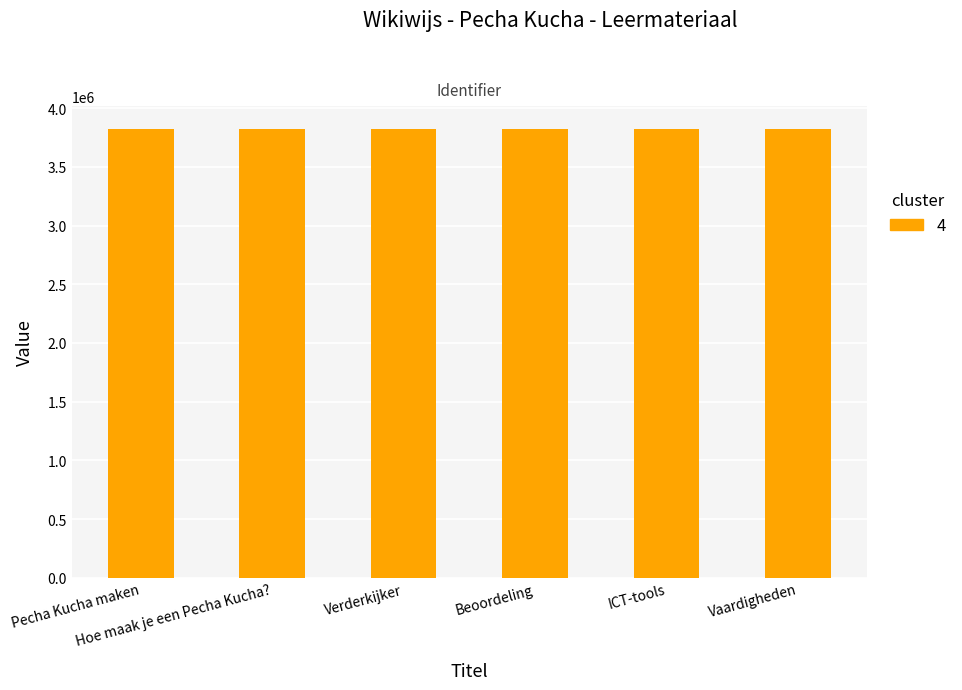

Read the value at Hoe maak je een Pecha Kucha?, to the nearest 10.

3825860